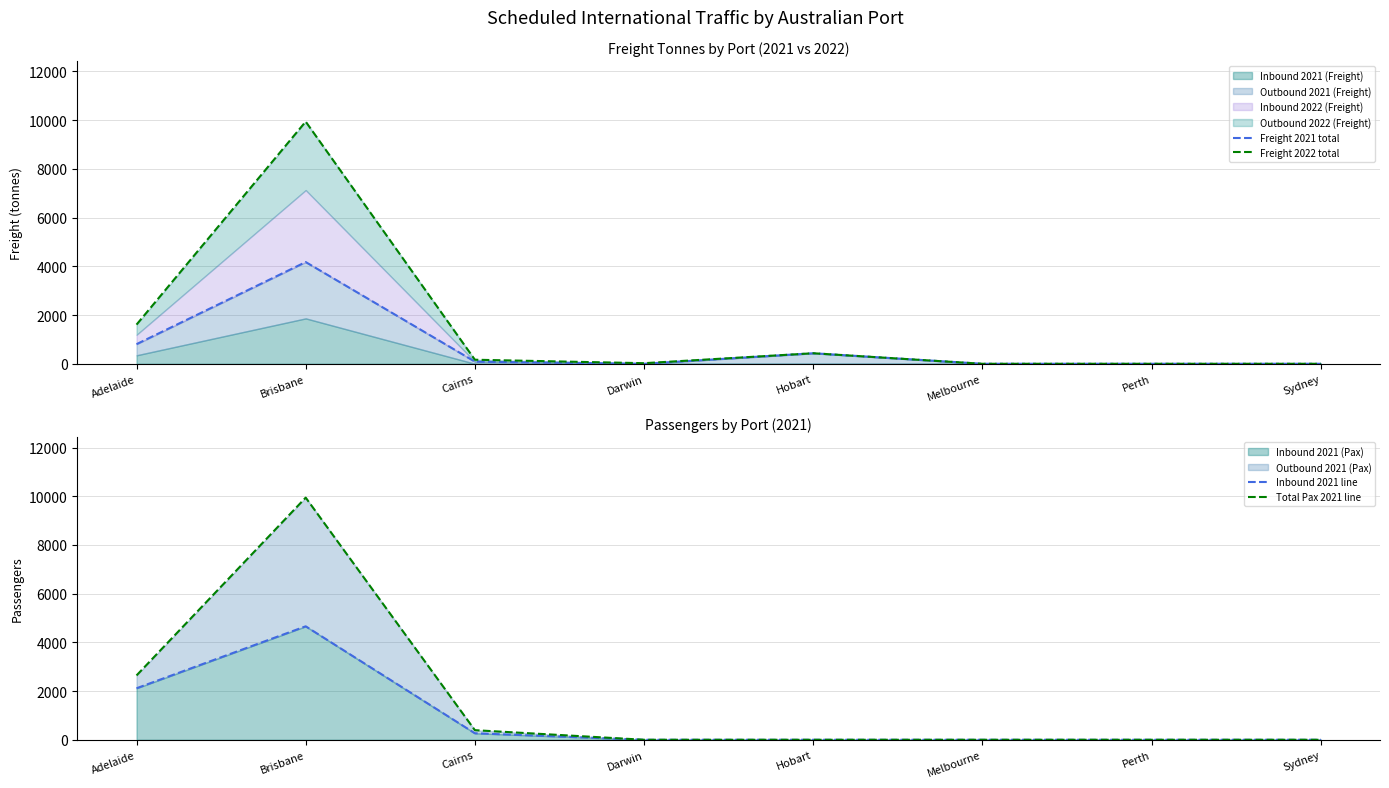

Which series changed the most between Darwin and Perth?

Freight 2022 total